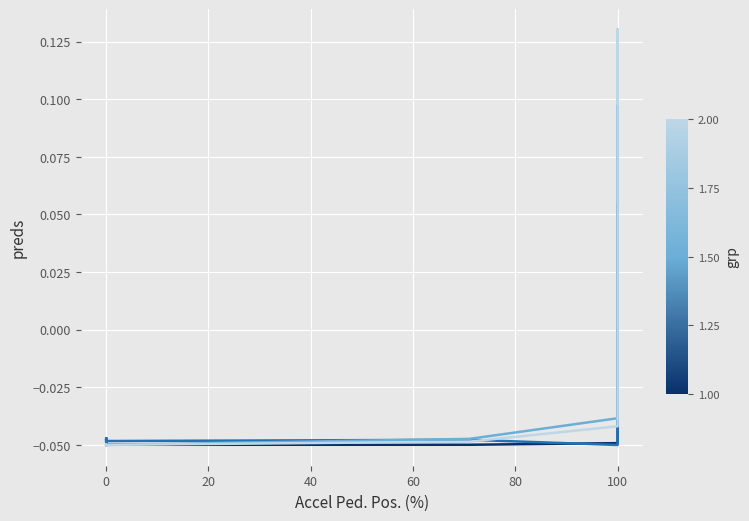

True or false: MAF REQ (P corr.) (g/s) has more than 0 interior local peaks.

True